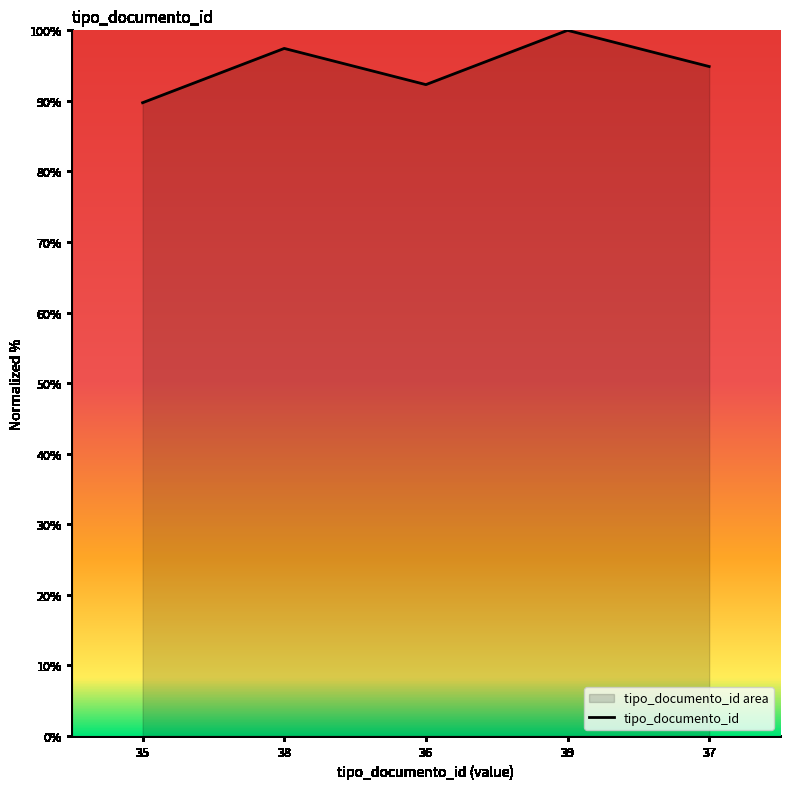

How many lines are shown in the chart?

1